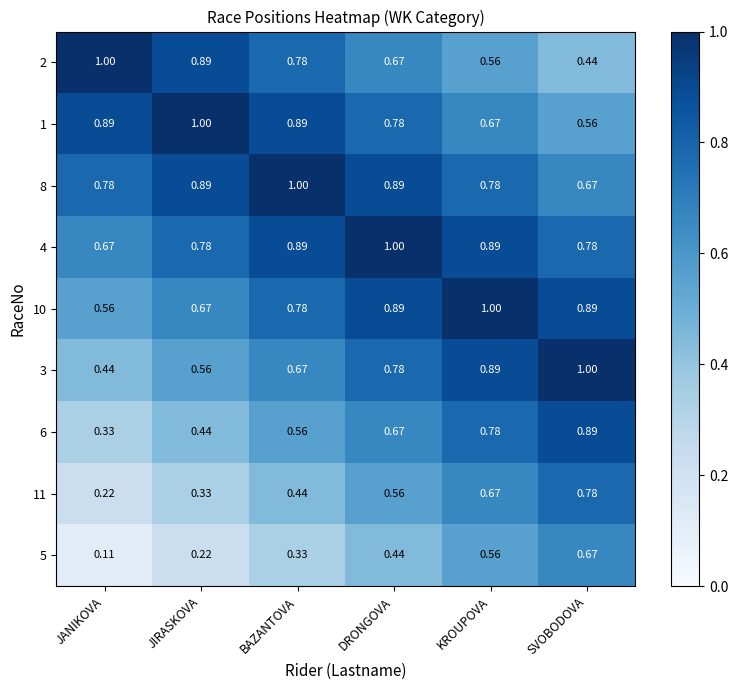

Which category has the lowest value in the 2 series?

SVOBODOVA